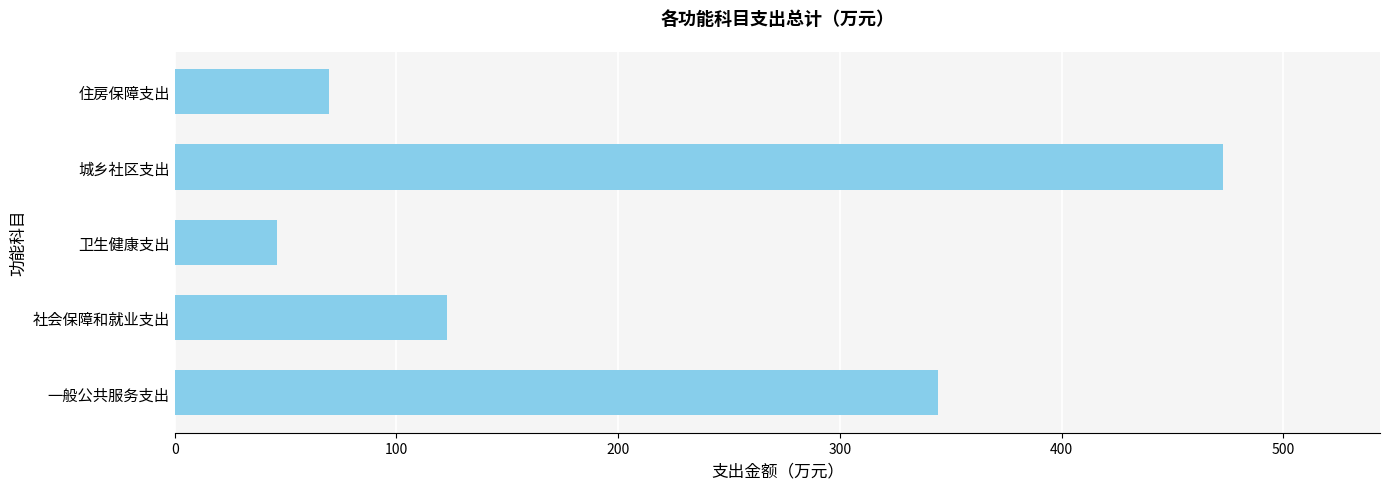

Which has a higher value, 城乡社区支出 or 一般公共服务支出?

城乡社区支出